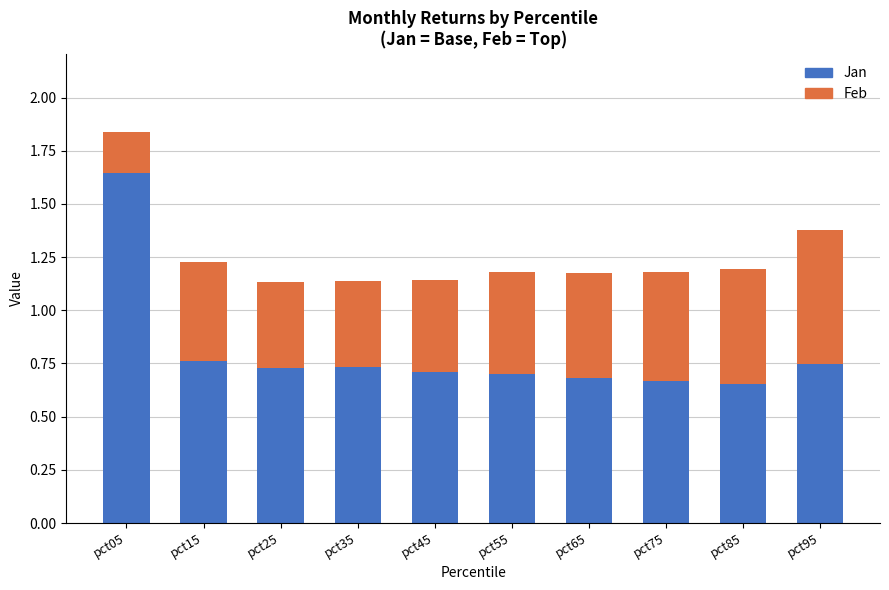

At which category is the sum across all series the highest?

pct05